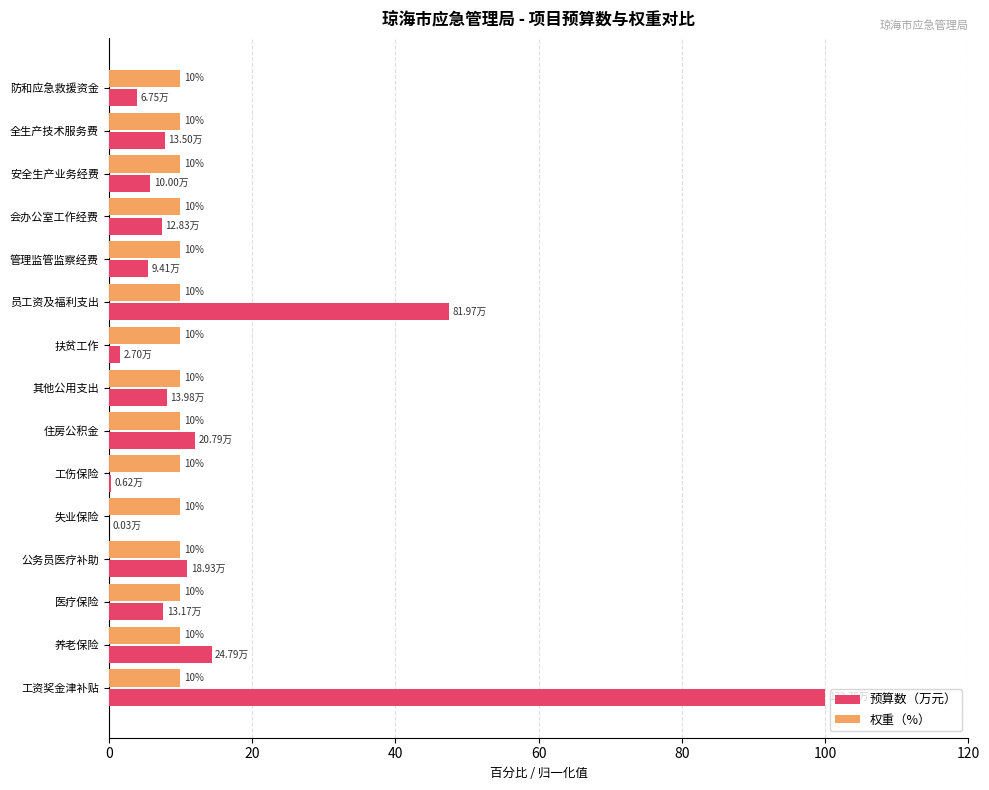

What is the sum of all 预算数（万元） values?

232.8